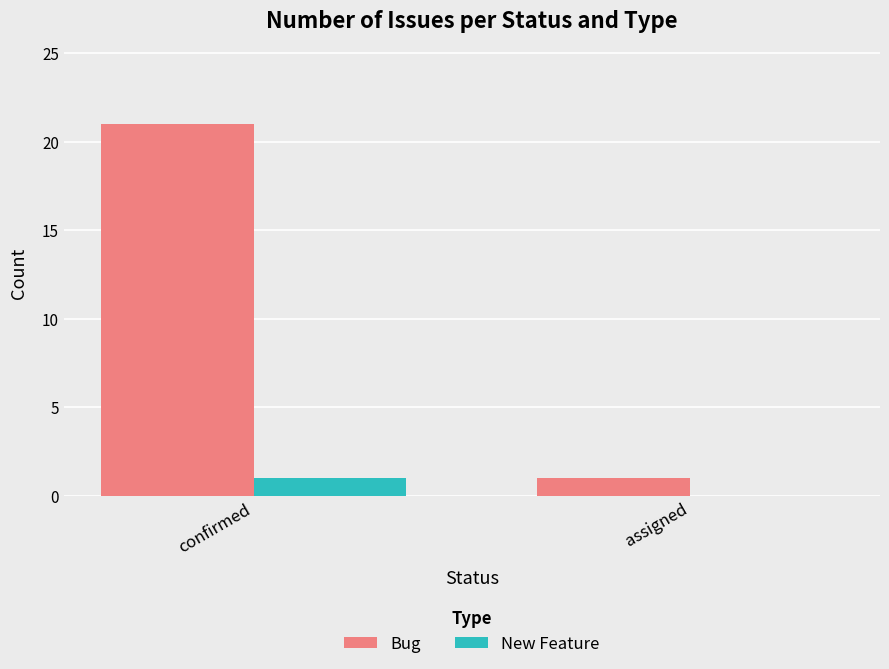

Which series has the widest spread of values?

Bug